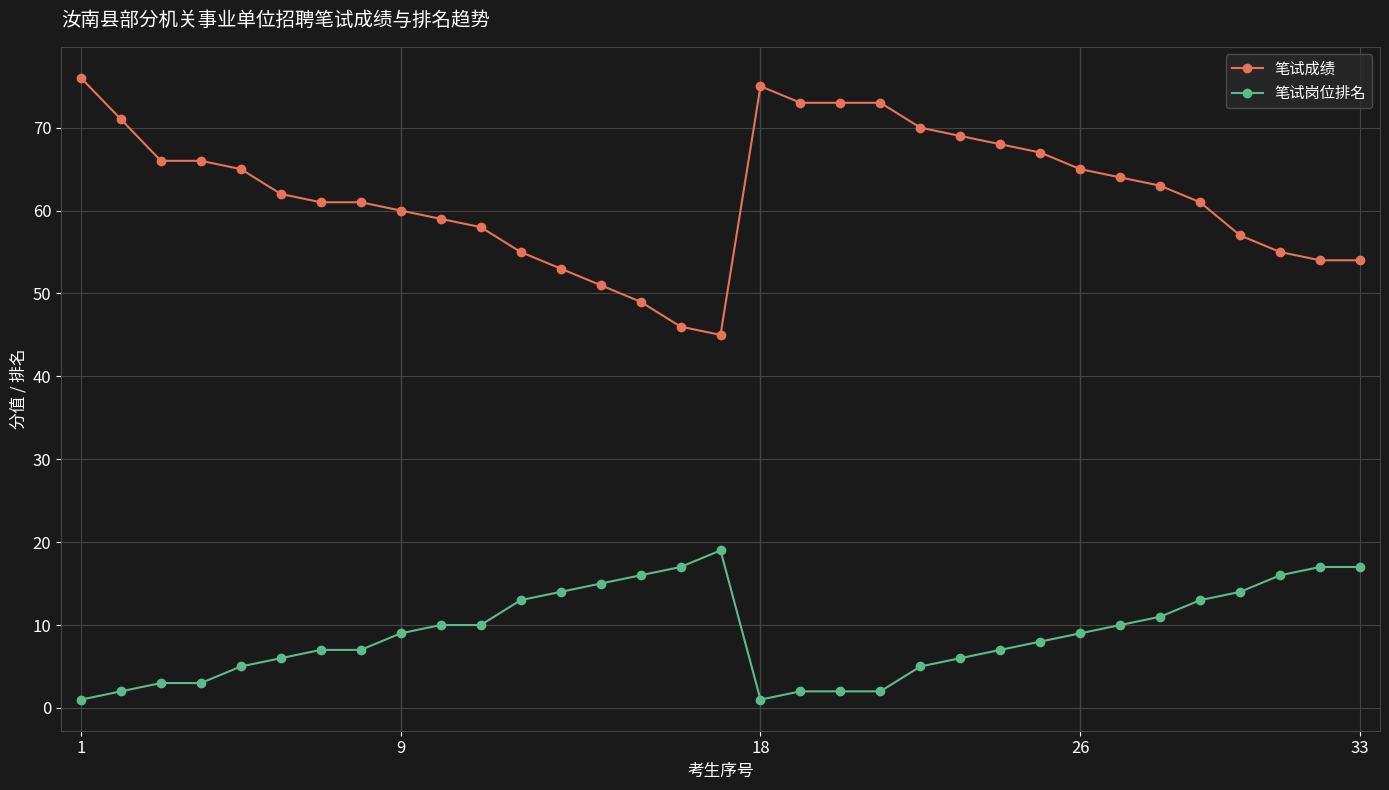

True or false: 笔试岗位排名 and 笔试成绩 intersect in this chart.

False